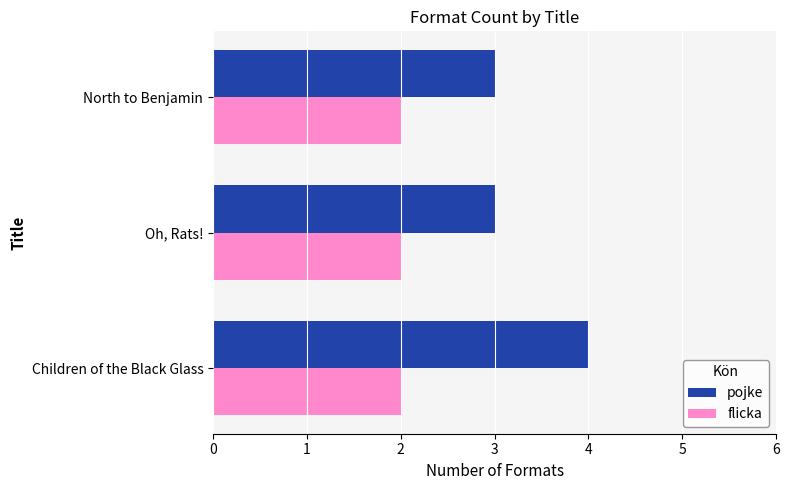

What is the total value across all series at North to Benjamin?

5